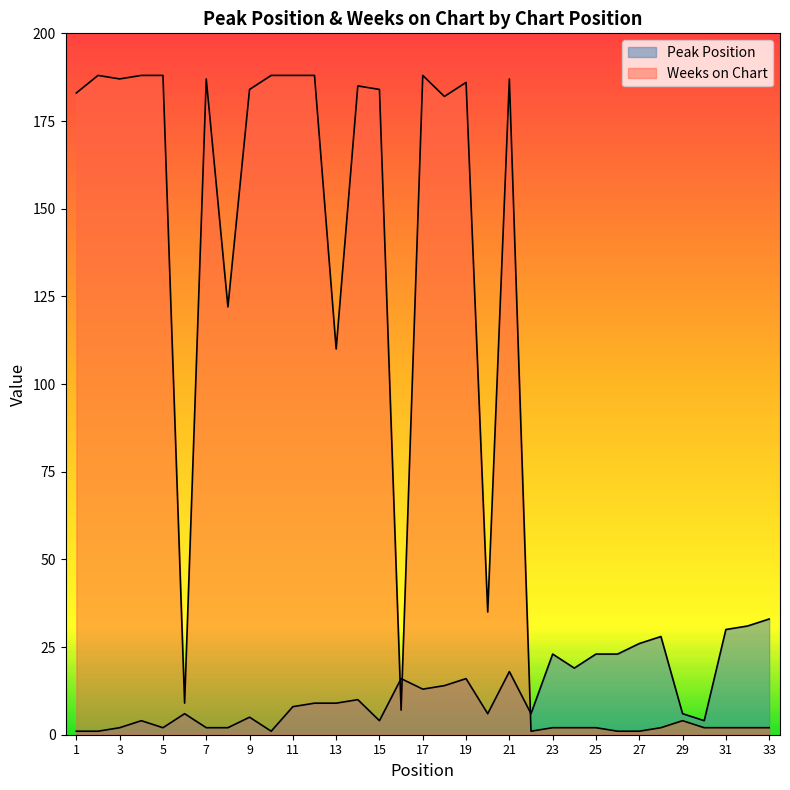

What is the smallest value displayed?

1